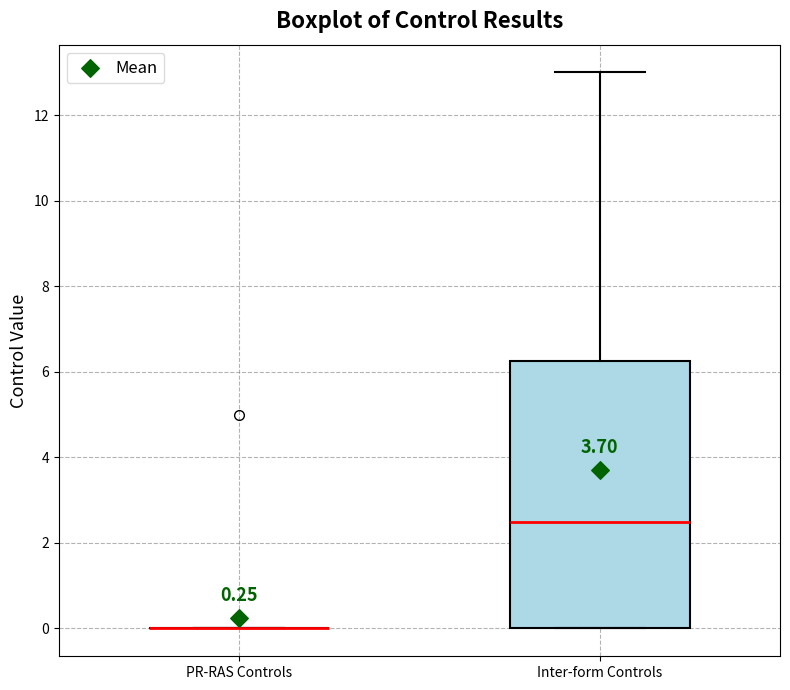

Which box is the tallest, from its lower edge to its upper edge?

Inter-form Controls